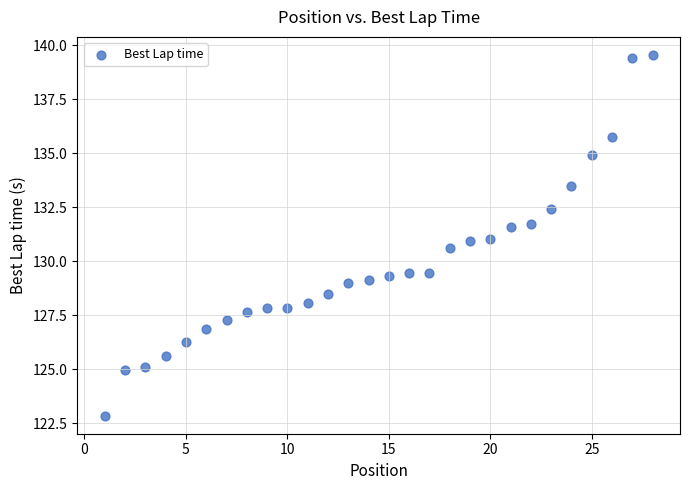

What is the range of Y values (max minus min)?

16.7